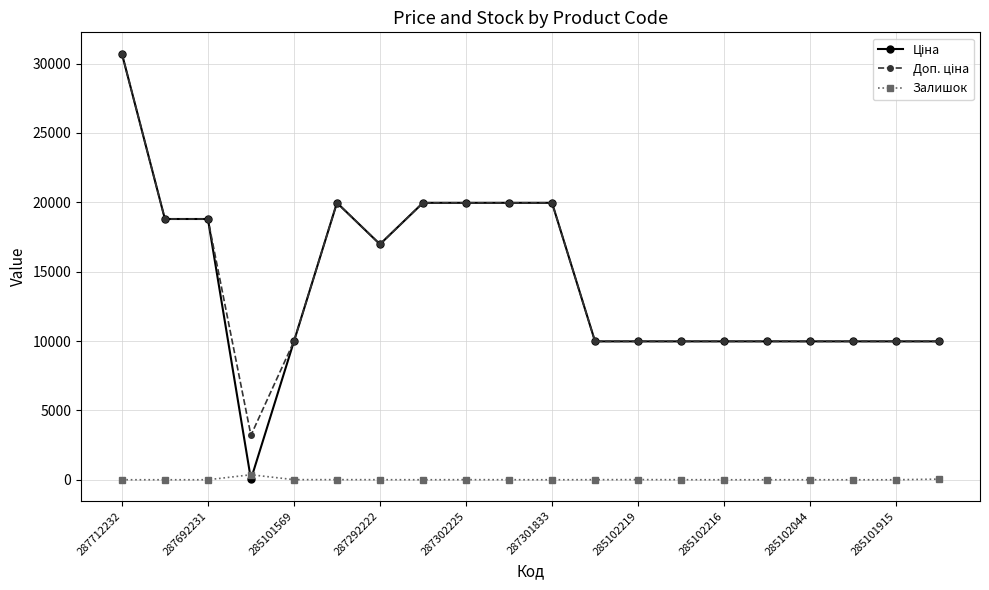

Count the number of categories in the chart.

20